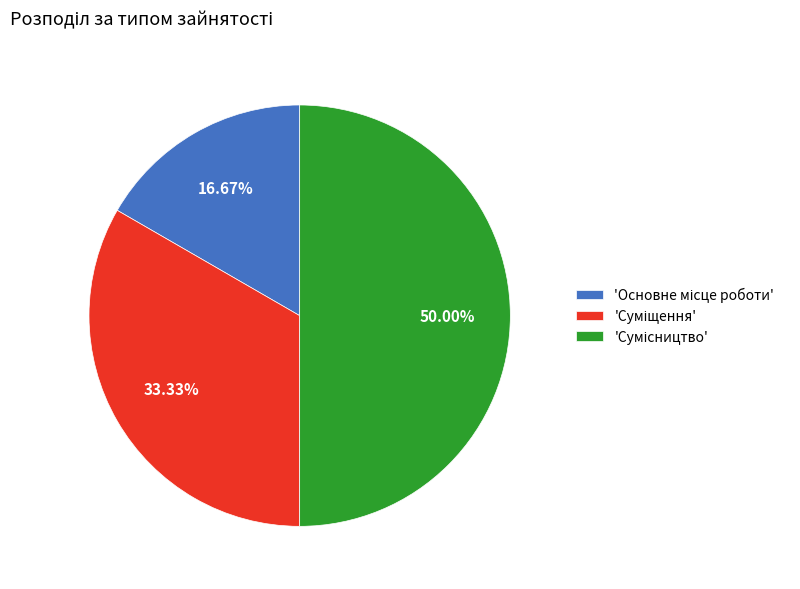

Which slice is the largest?

Сумісництво